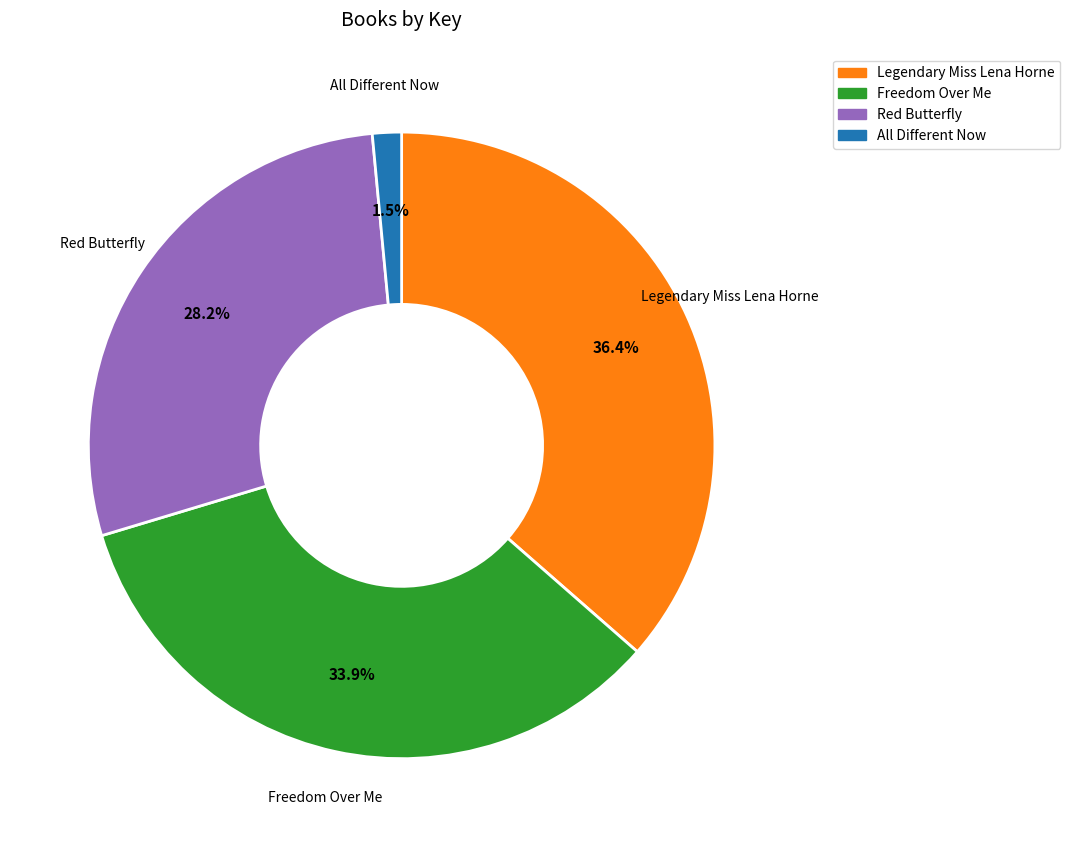

Which category has the smallest portion of the pie?

All Different Now